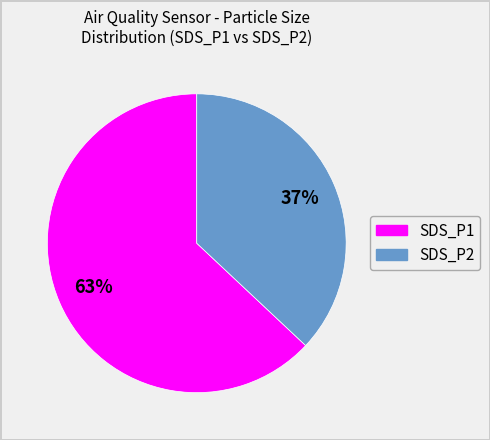

To the nearest percent, what is the difference between the SDS_P2 and SDS_P1 slice percentages?

26%